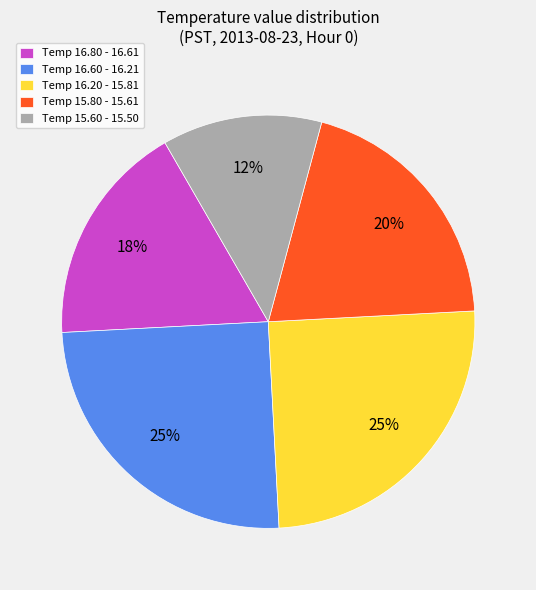

How many segments does this pie chart have?

5